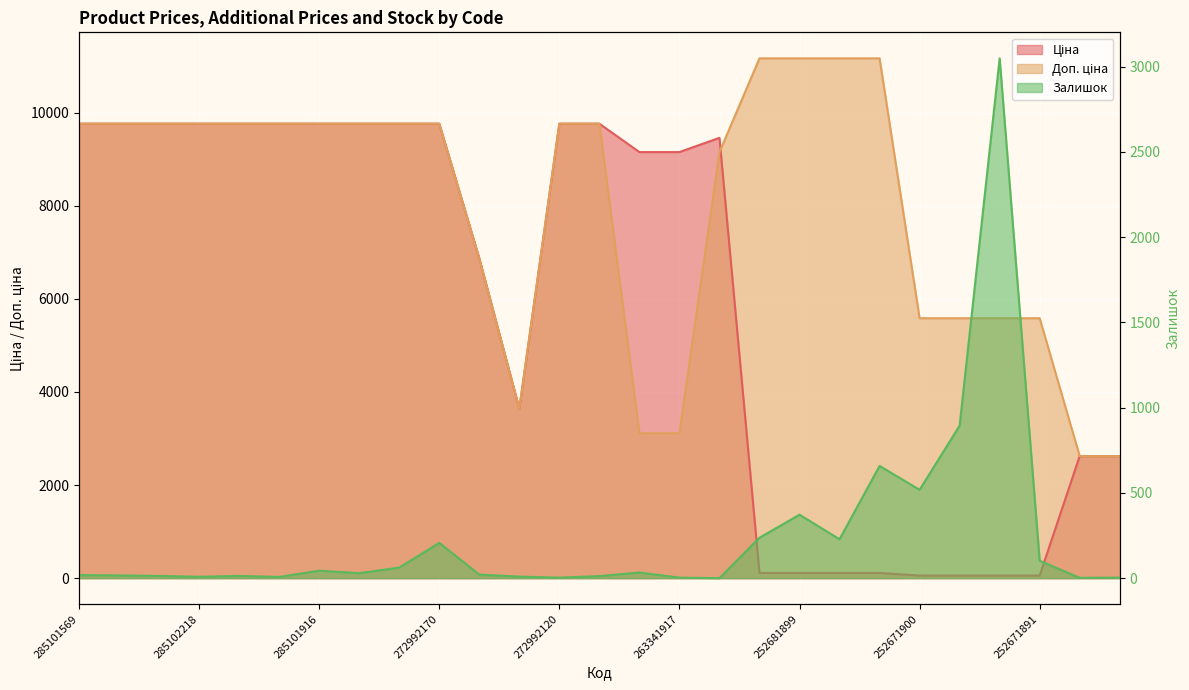

What are all the series names shown in the legend?

Ціна, Доп. ціна, Залишок